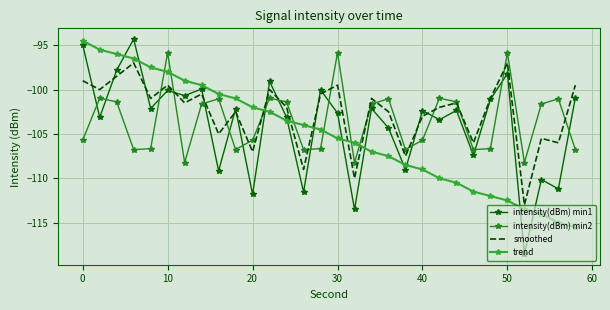

True or false: intensity(dBm) min2 and intensity(dBm) min1 cross at least once.

True